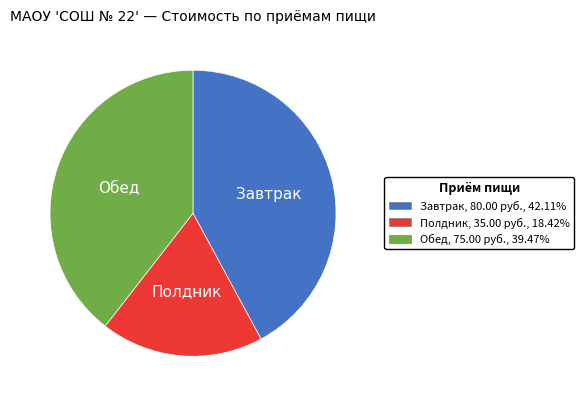

Is there any slice that represents more than half of the pie?

No